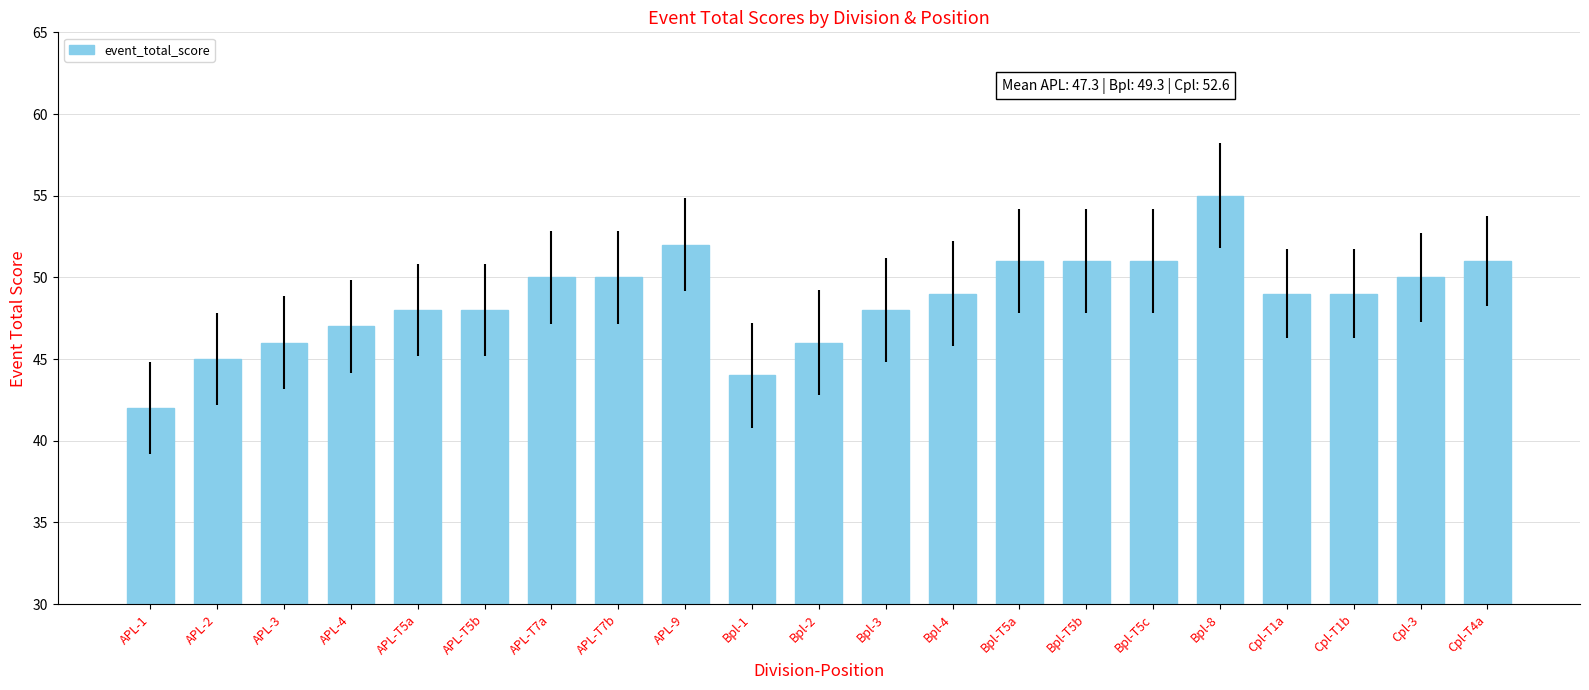

What is the sum of all values?

1022